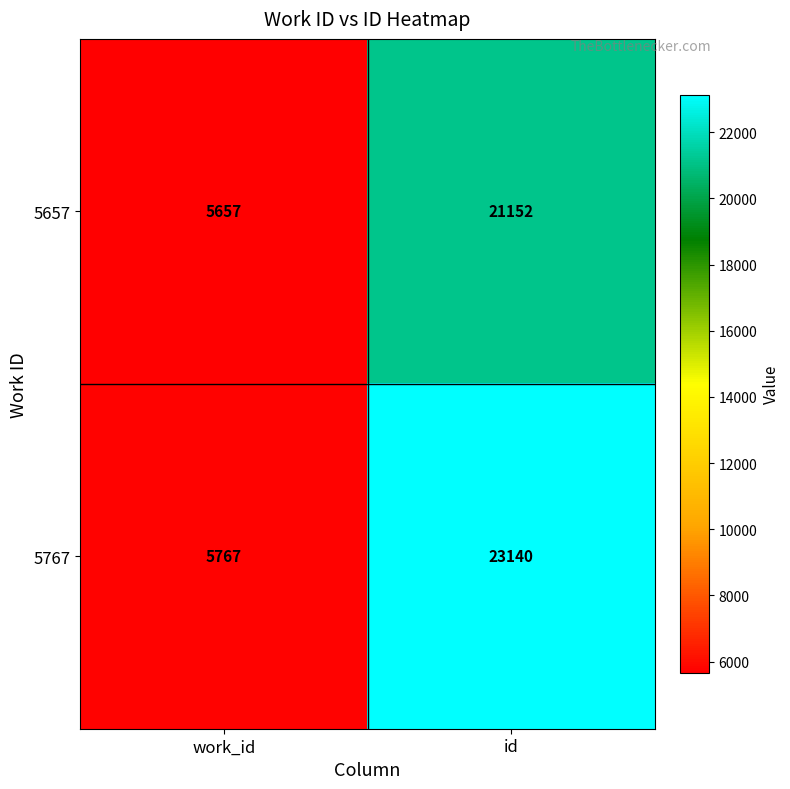

What is the smallest value displayed?

5657